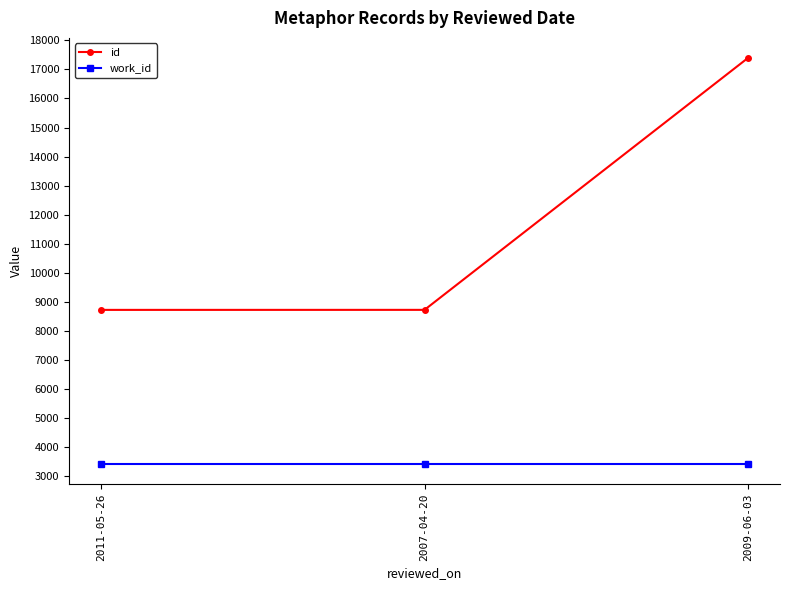

What is the label of the 1st point from the left?

2011-05-26